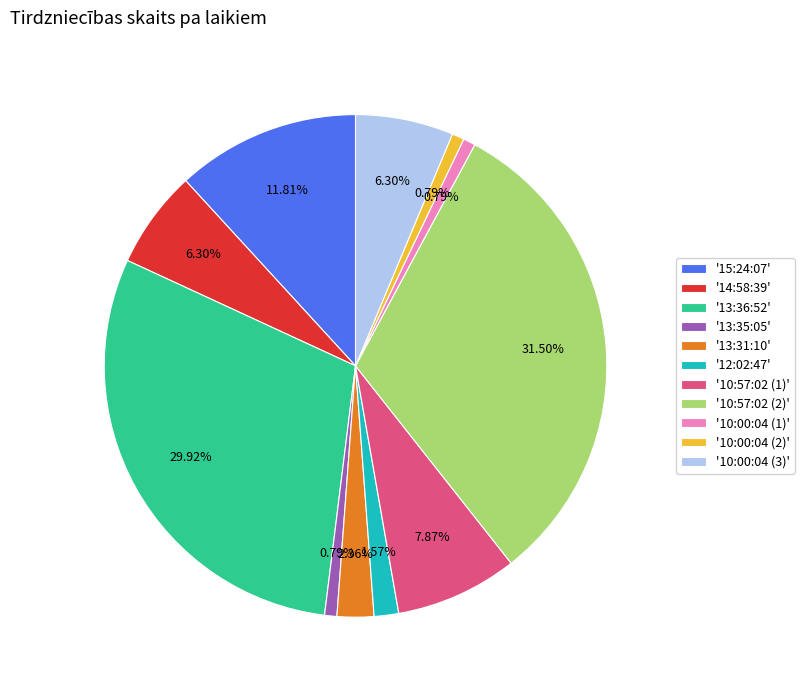

Is there any slice that represents more than half of the pie?

No